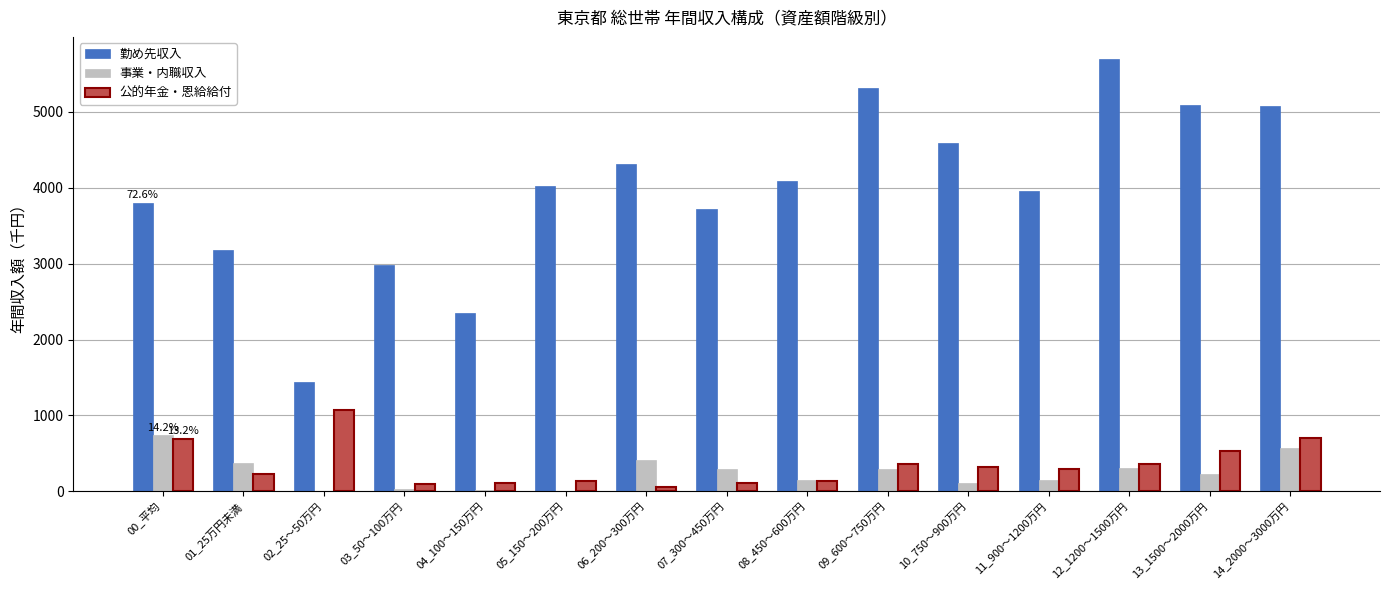

Between 01_25万円未満 and 12_1200～1500万円, which series saw the biggest shift?

勤め先収入